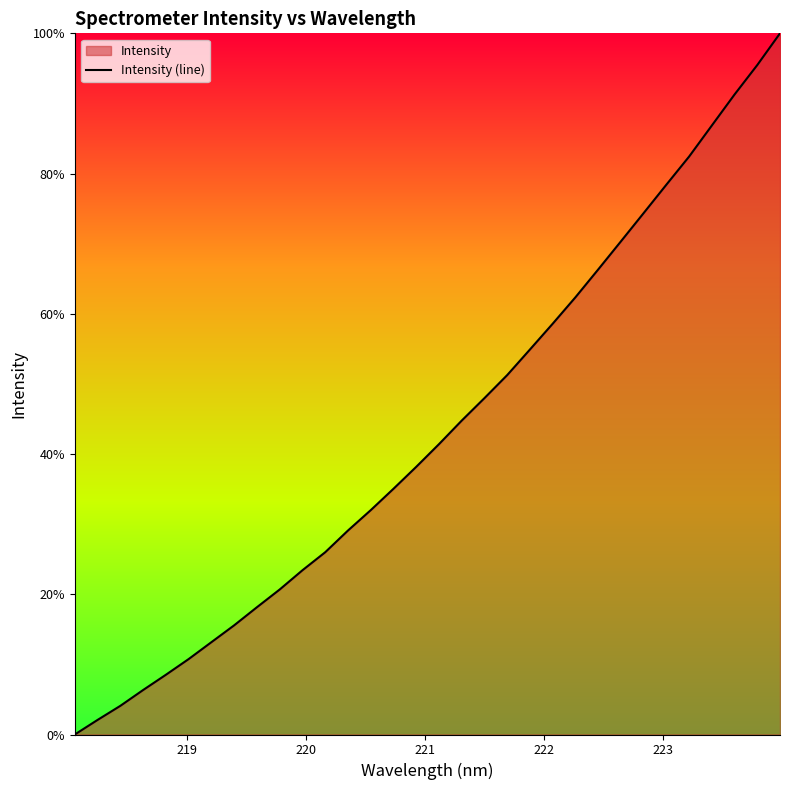

Does the chart have visible grid lines?

No